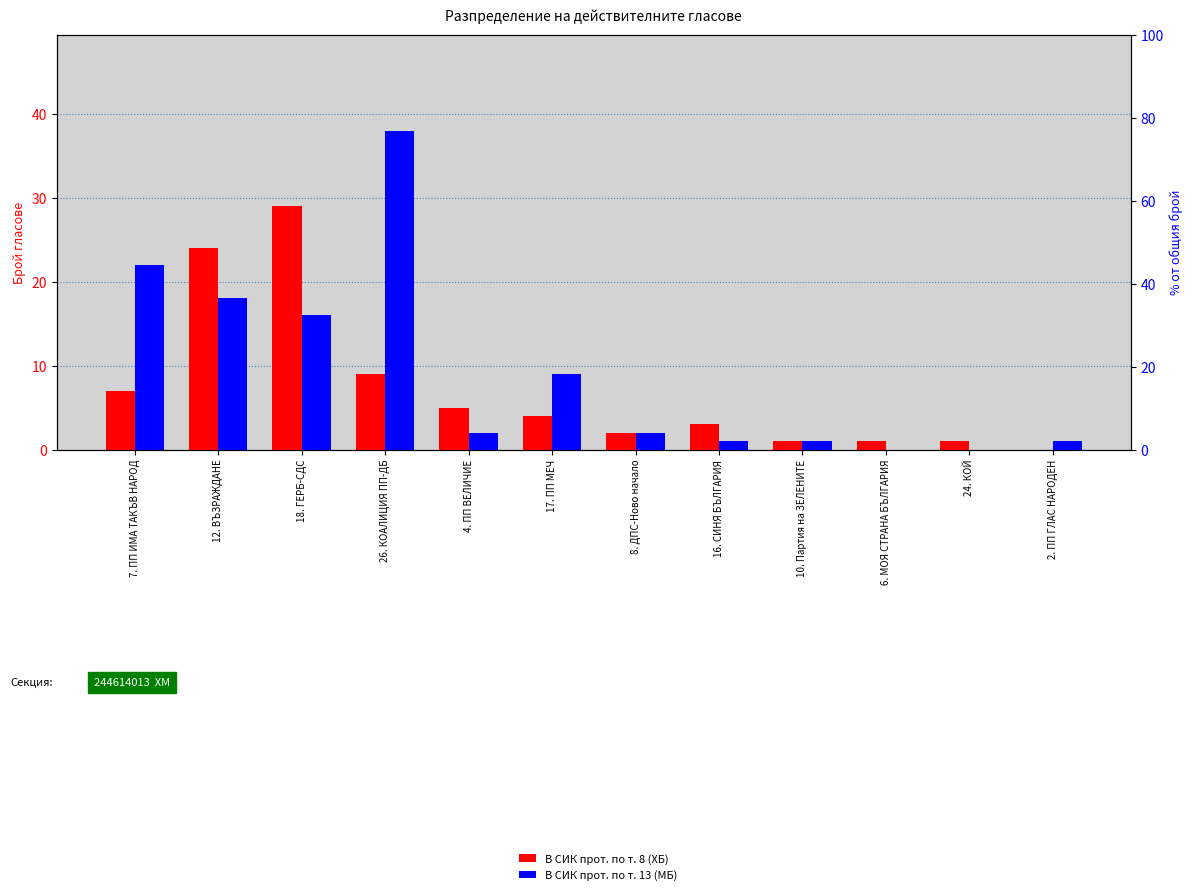

Reading left to right, extract all data points from this chart.

В СИК прот. по т. 8 (ХБ): 7	24	29	9	5	4	2	3	1	1	1	0
В СИК прот. по т. 13 (МБ): 22	18	16	38	2	9	2	1	1	0	0	1